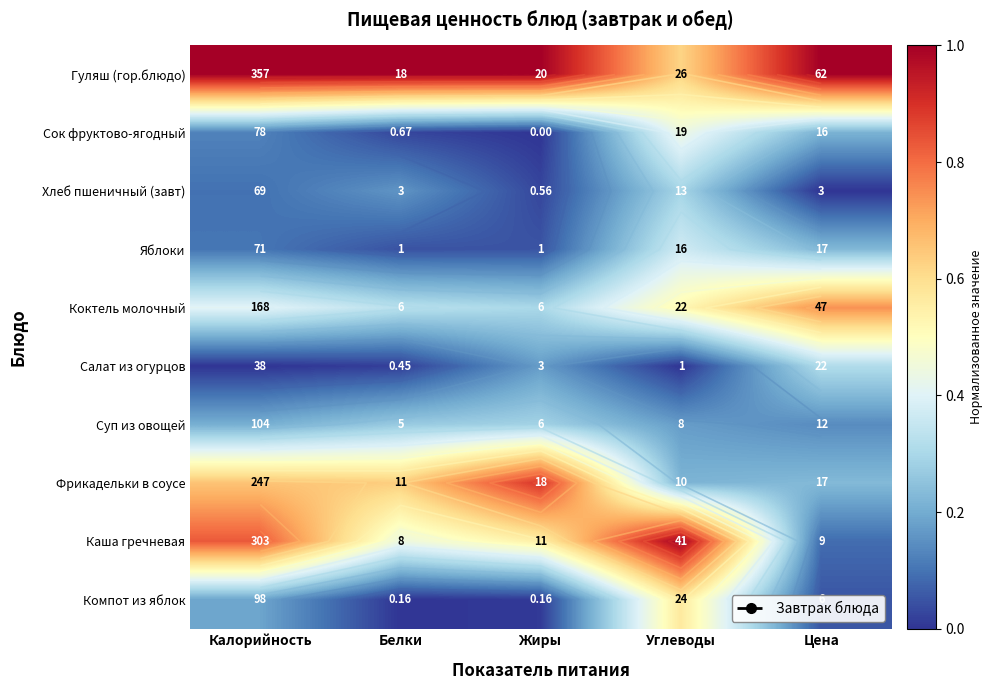

Is it true that Салат из огурцов equals 0.3 at Цена?

True